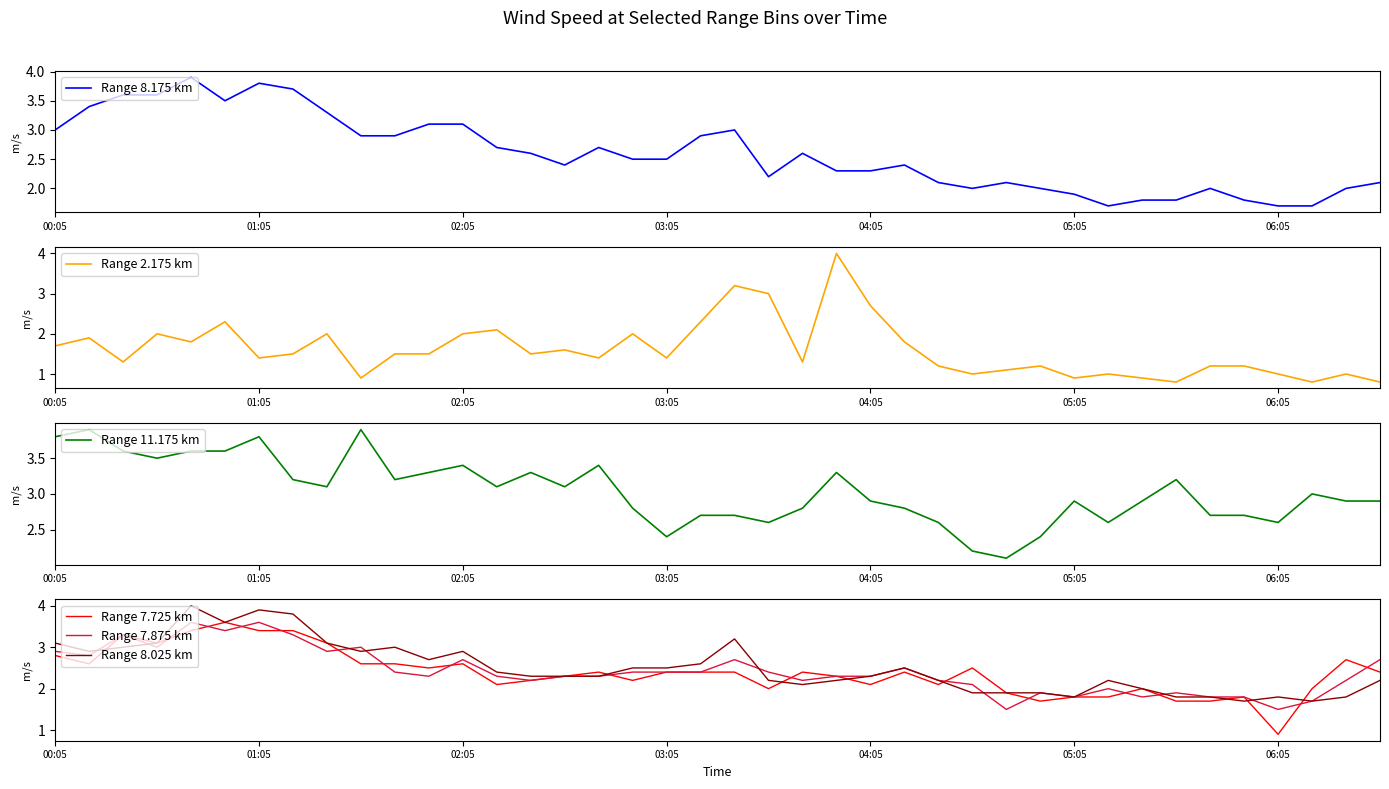

The value of Range 7.725 km at 37 is 2.9. True or false?

False